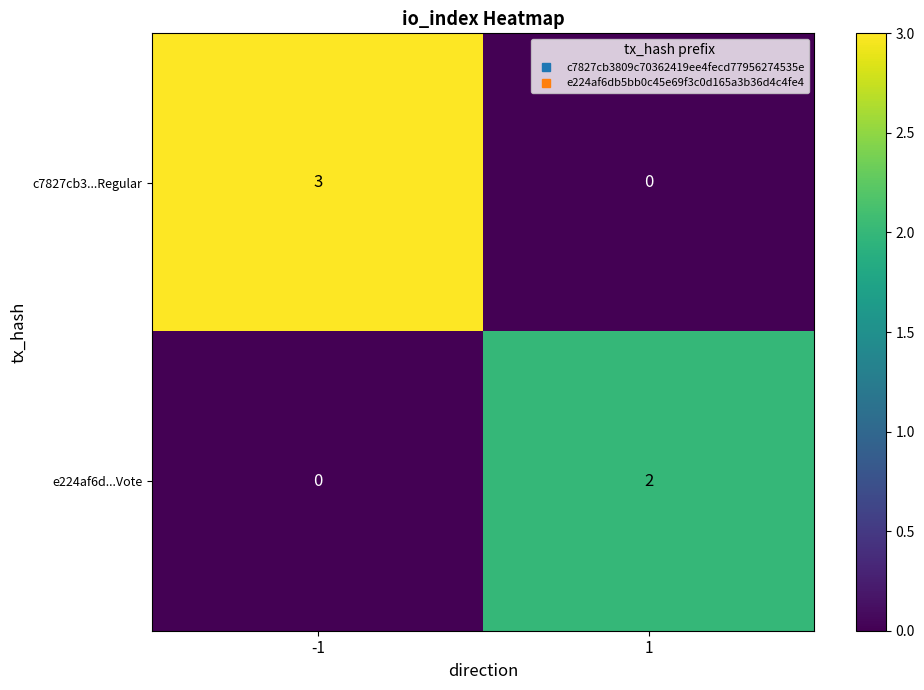

Which series has the largest total across all categories?

c7827cb3...Regular